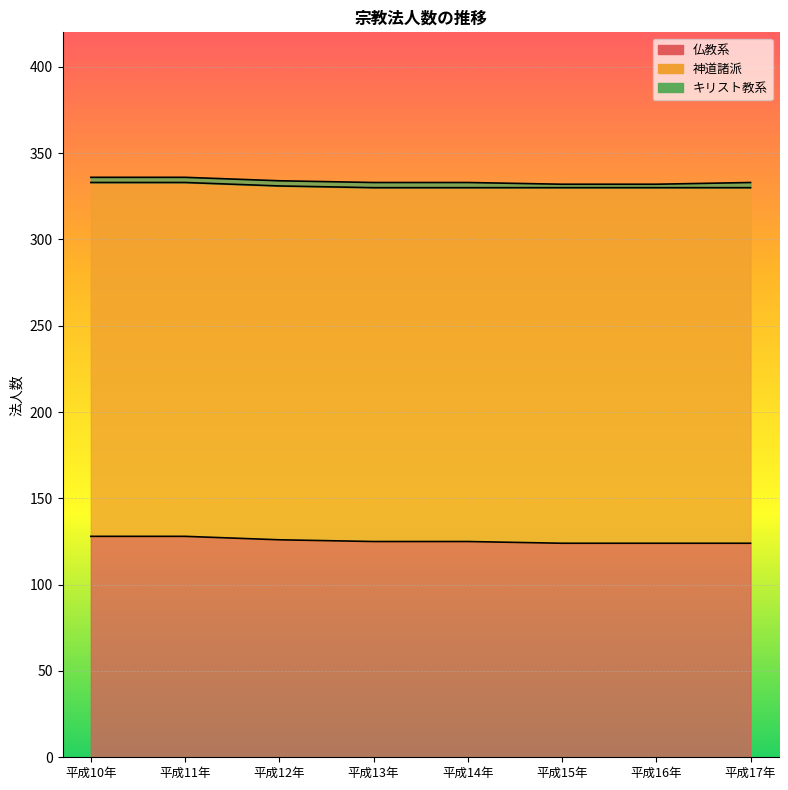

At which category is the sum across all series the highest?

平成10年